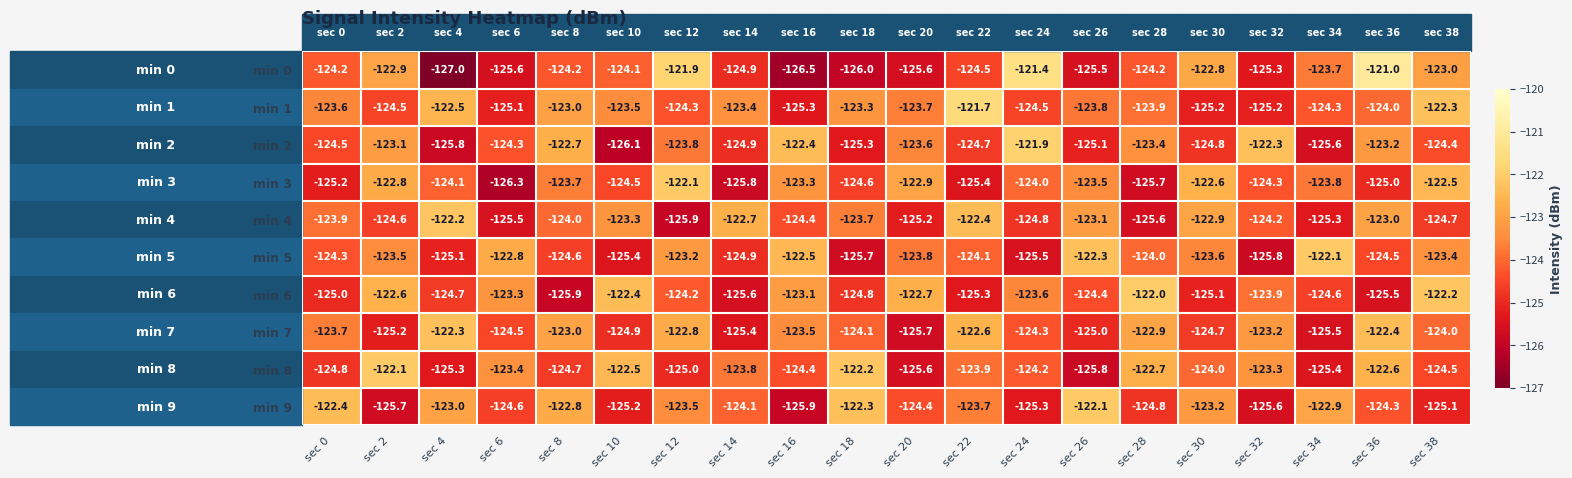

What is the spread (max minus min) of values at sec 22?

3.7